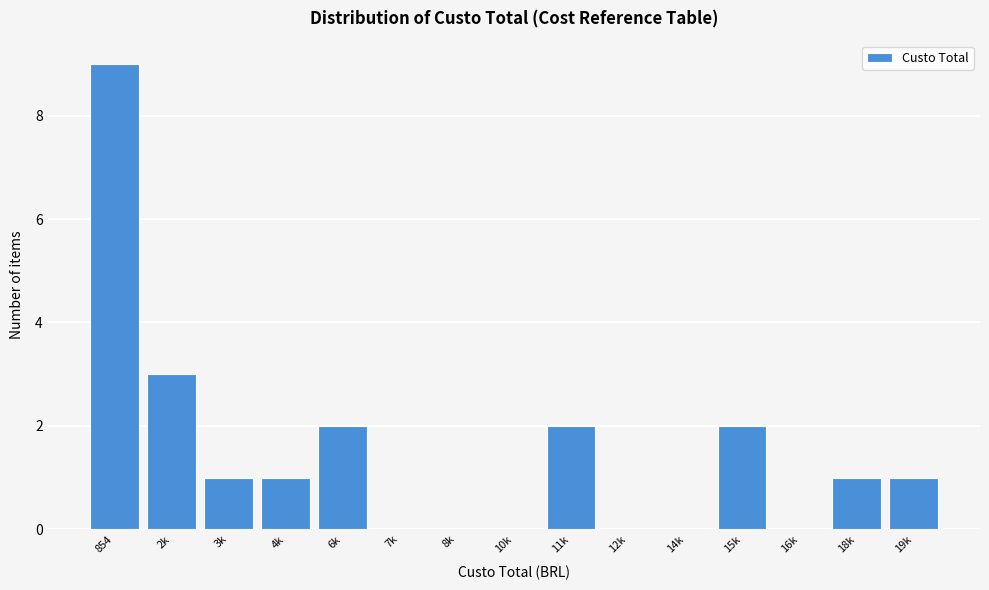

Reading left to right, transcribe all the data shown in this chart.

854=9	2k=3	3k=1	4k=1	6k=2	7k=0	8k=0	10k=0	11k=2	12k=0	14k=0	15k=2	16k=0	18k=1	19k=1